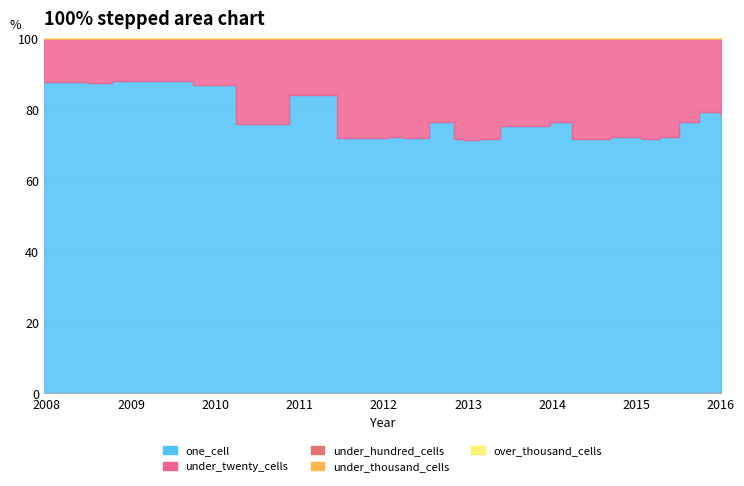

True or false: one_cell and under_thousand_cells cross at least once.

False